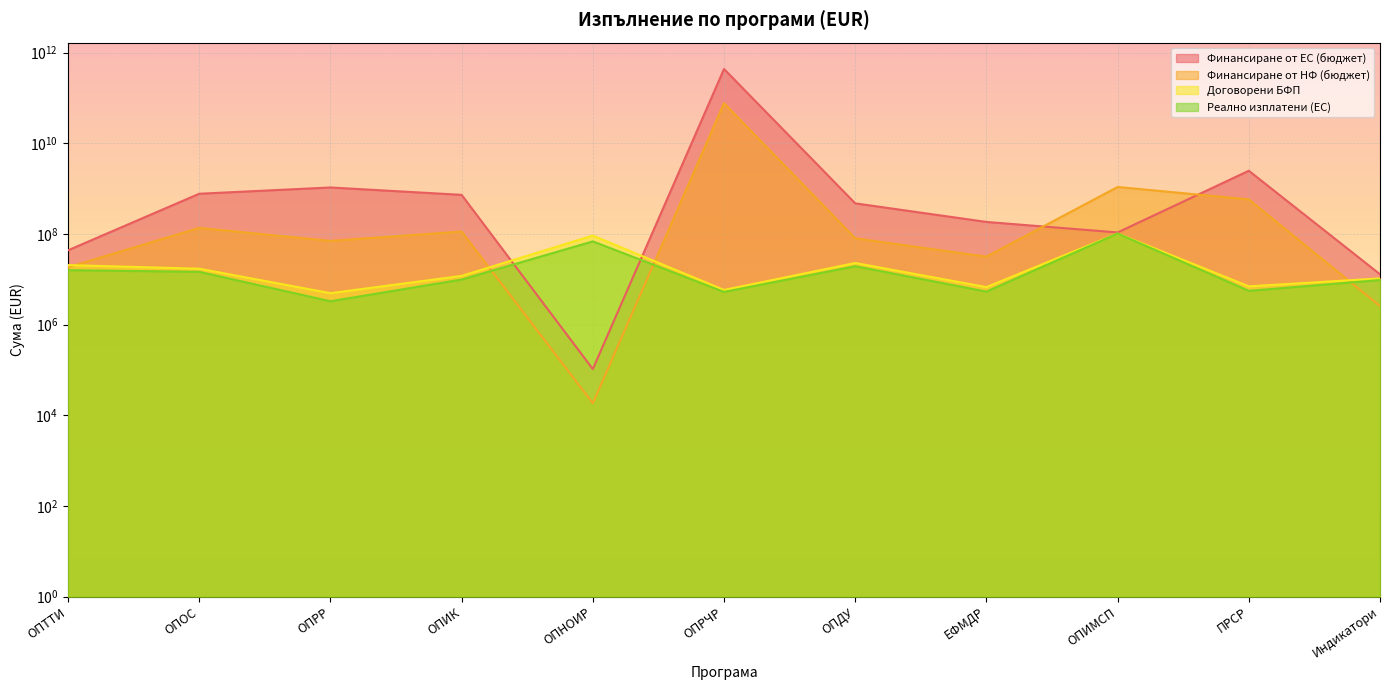

Is it true that Реално изплатени (ЕС) equals 2718546.6 at ОПРЧР?

False